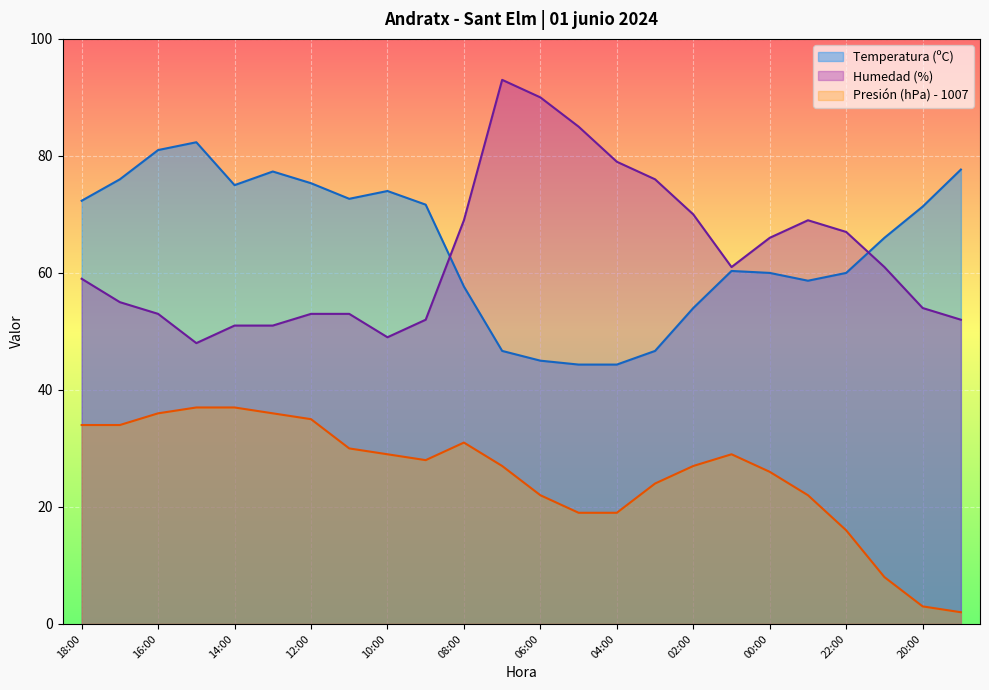

What is the spread (max minus min) of values at 04:00?

60.0